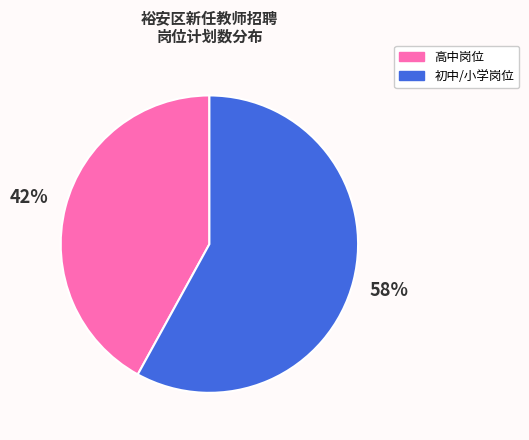

To the nearest percent, what is the difference between the largest and smallest slice percentages?

16%